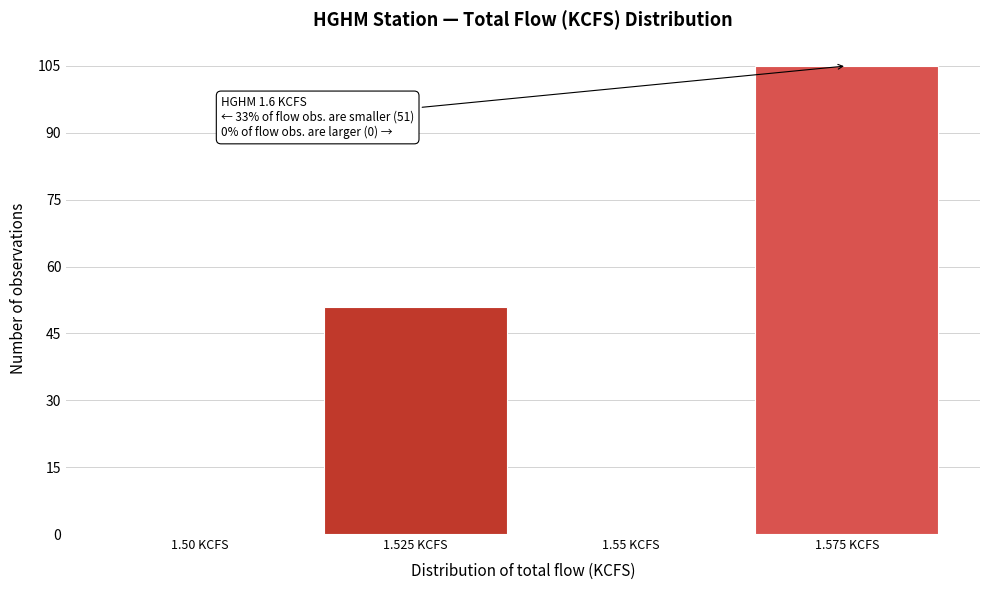

Reading left to right, what are all the values shown in this chart?

1.50 KCFS=0	1.525 KCFS=51	1.55 KCFS=0	1.575 KCFS=105